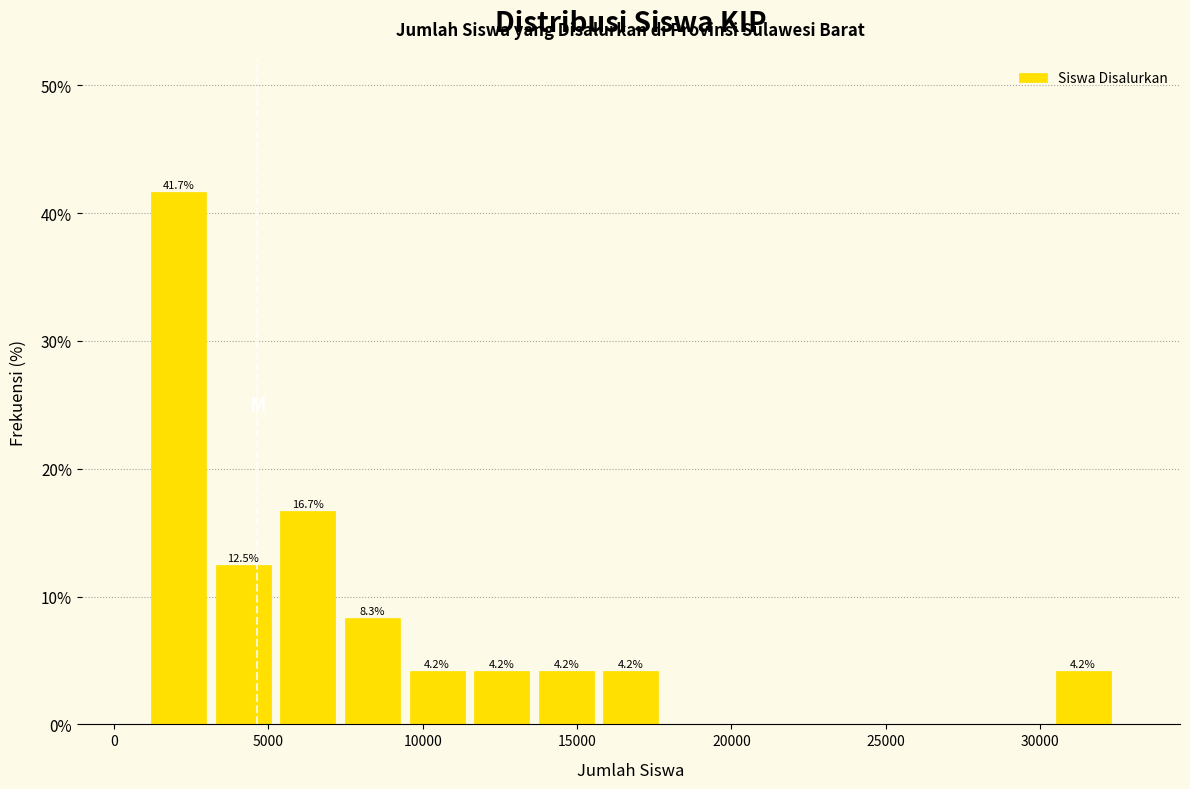

Over which range of the x-axis is the bar tallest?

1000 to 3000